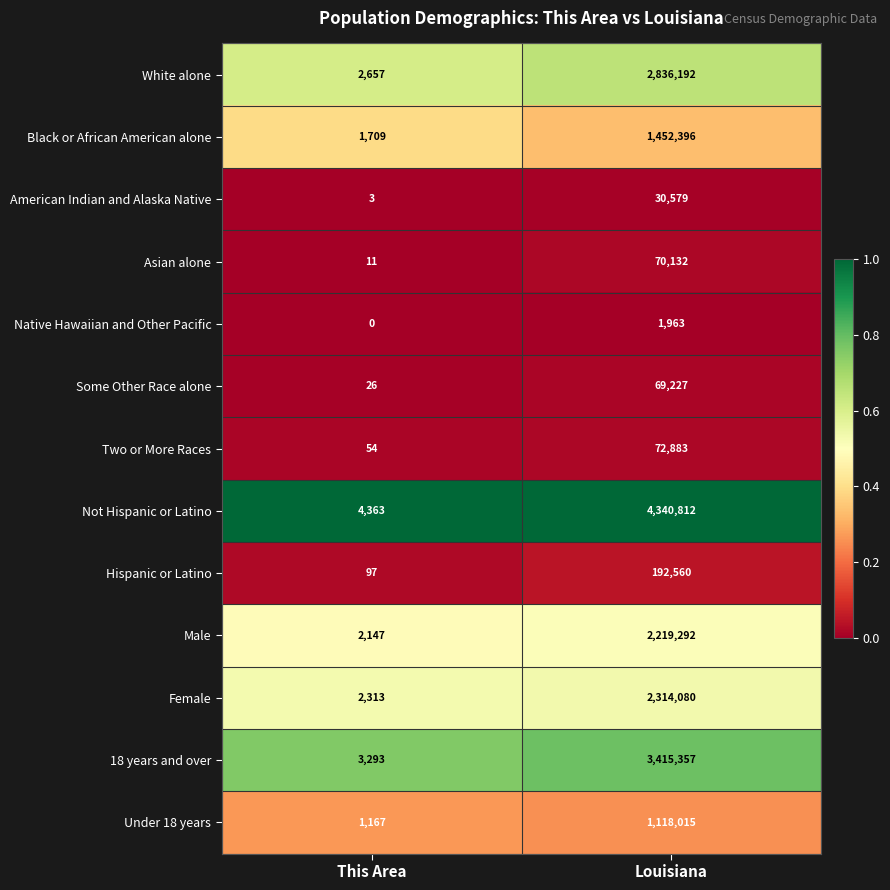

What is the difference between the Under 18 years values at This Area and Louisiana?

1116848